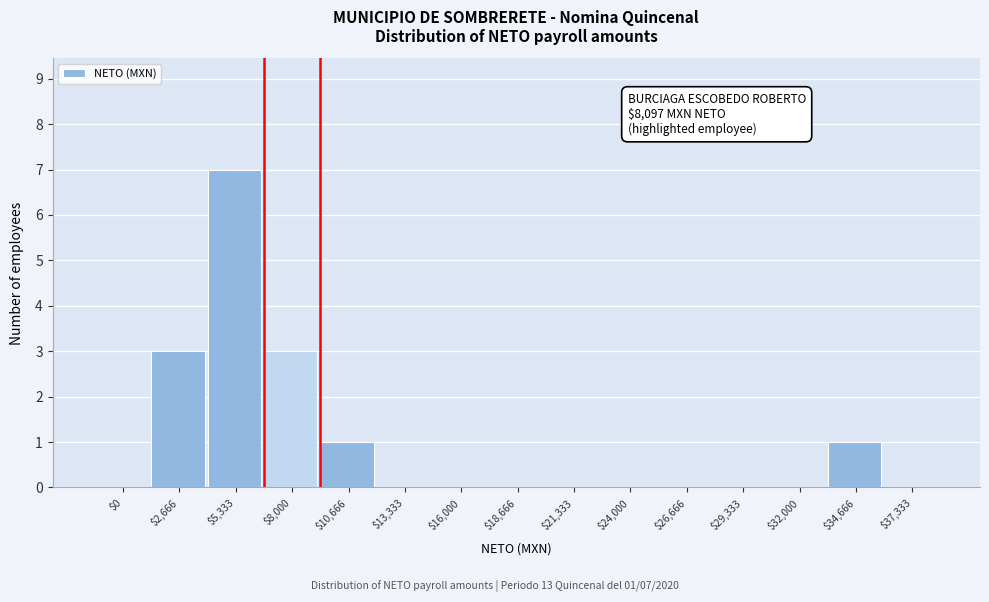

True or false: the data shows 2 at $34,666.

False